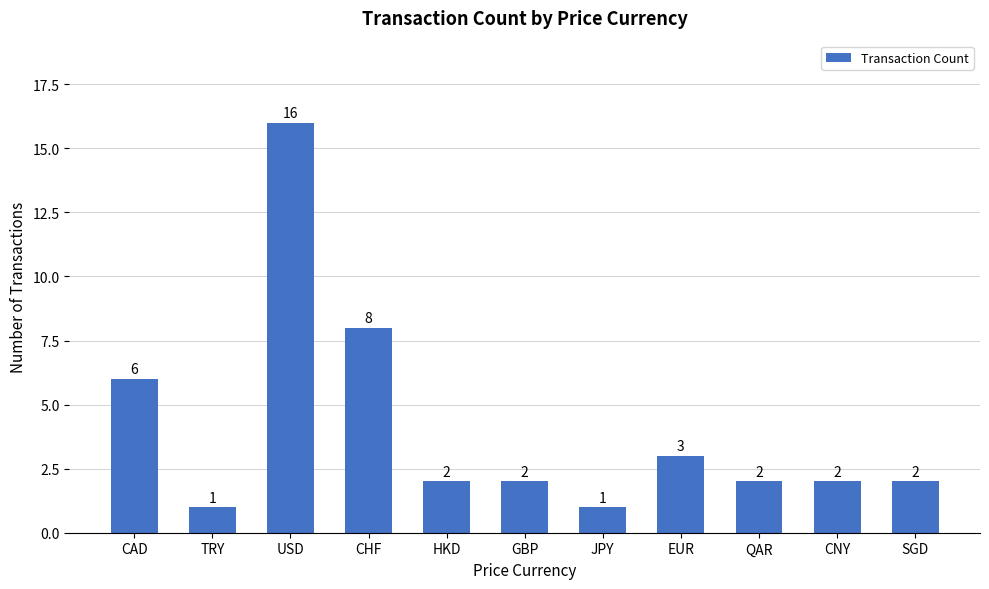

What is the ratio of the value at GBP to the value at CAD?

0.3